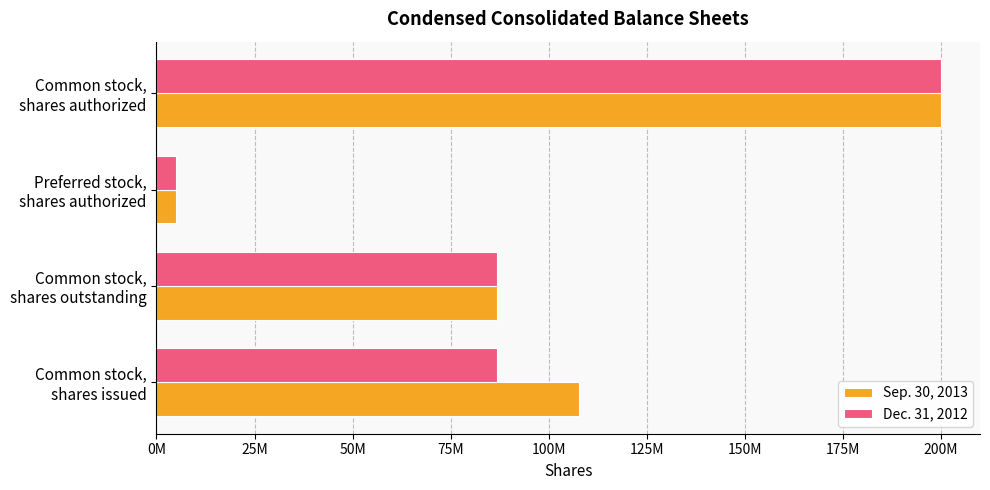

What are all the series names shown in the legend?

Sep. 30, 2013, Dec. 31, 2012